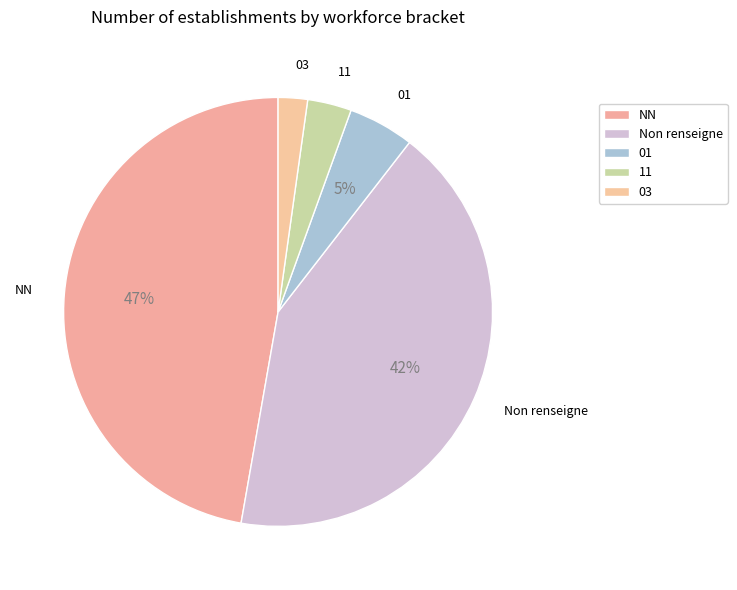

Which has a higher value, NN or 11?

NN